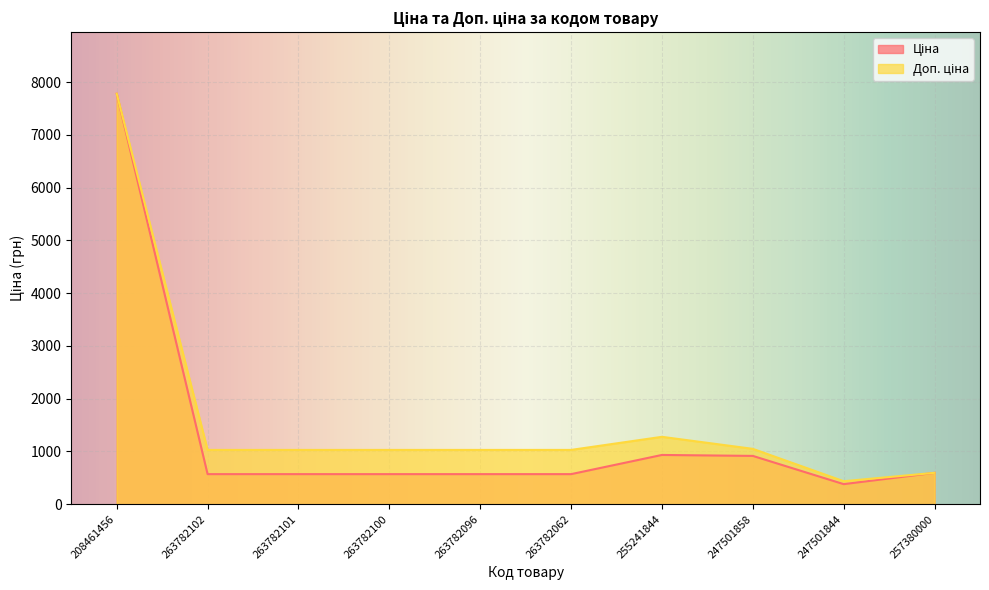

Reading right to left, list all the values displayed in this chart.

Ціна: 595.0	380.6	915.6	933.7	570.2	570.2	570.2	570.2	570.2	7778.6
Доп. ціна: 595.0	436.0	1049.3	1277.2	1029.1	1029.1	1029.1	1029.1	1029.1	7778.6